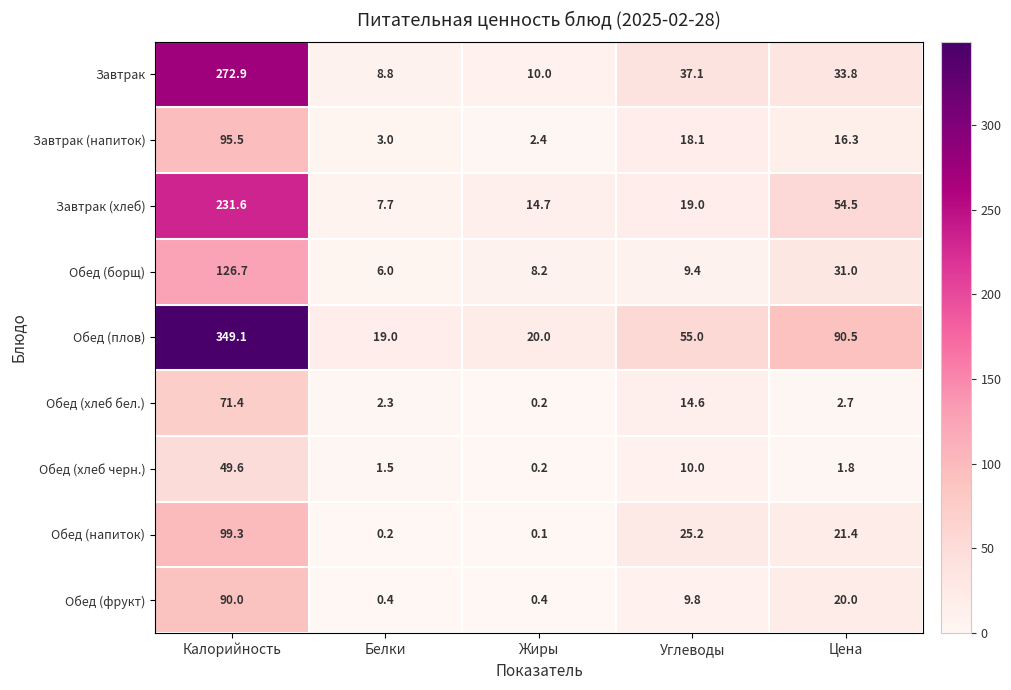

How many categories are shown in the chart?

5